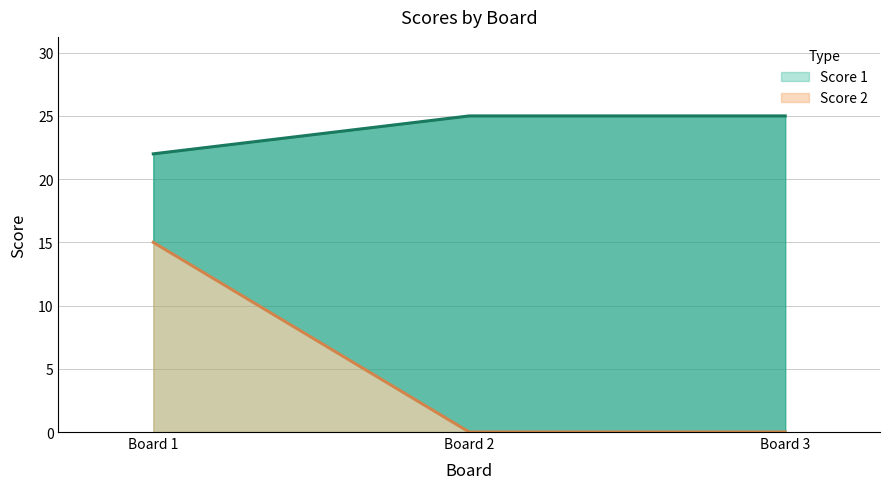

Rank the series by their maximum value, from lowest to highest.

Score 2, Score 1